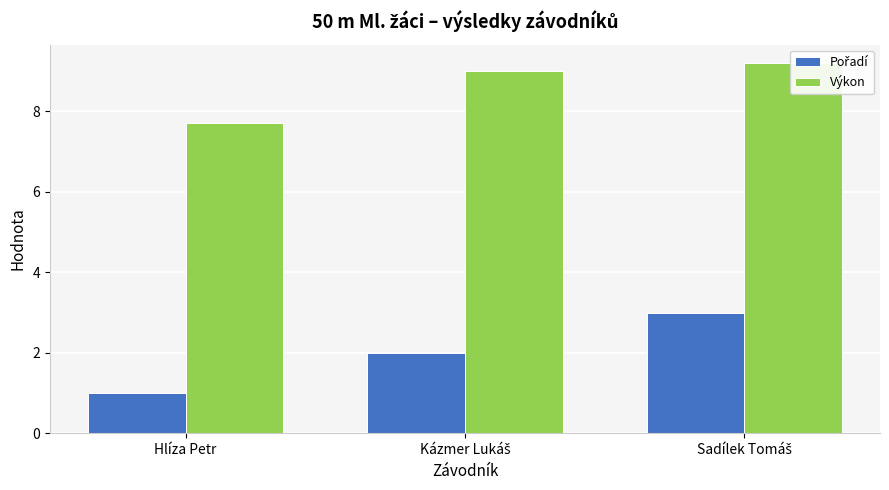

What is the sum of the Výkon values at Sadílek Tomáš and Hlíza Petr?

16.9